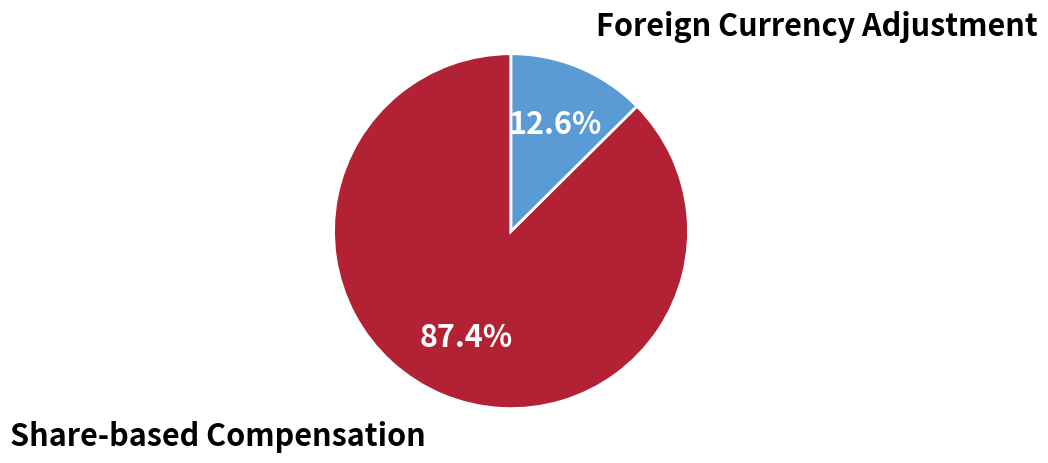

Does any single category account for the majority?

Yes